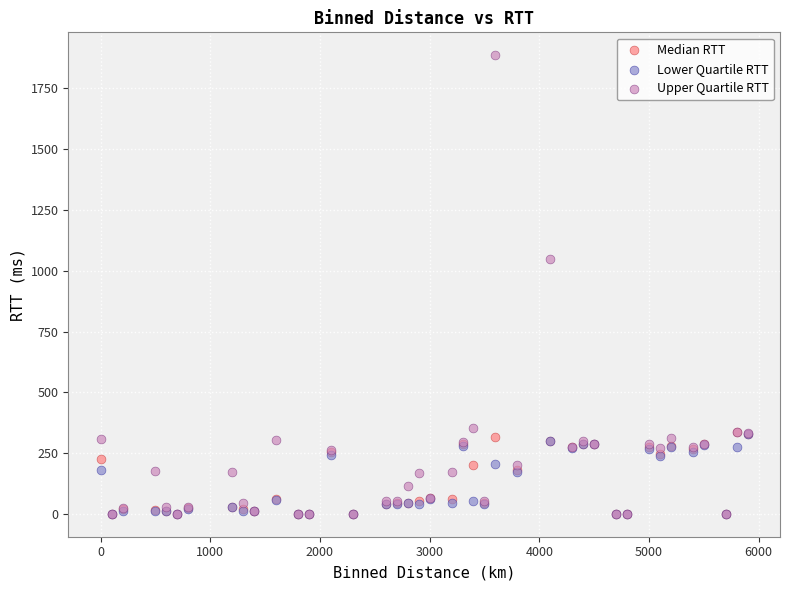

Across all series, what Y value is closest to 943?

1047.8